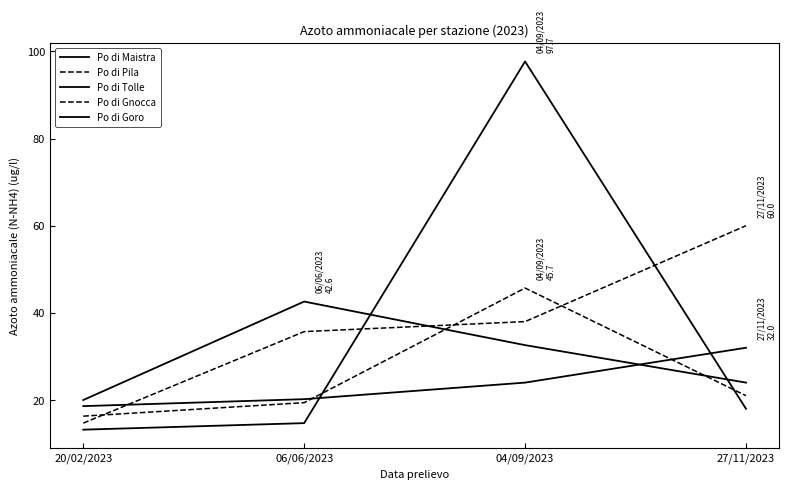

What is the label of the 3rd point from the left?

04/09/2023